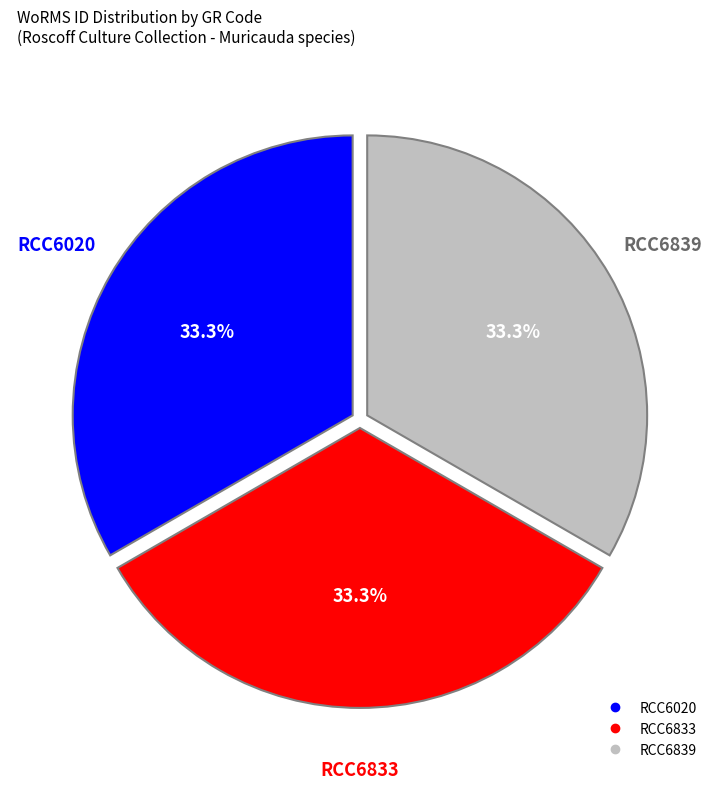

How many slices are in this pie chart?

3